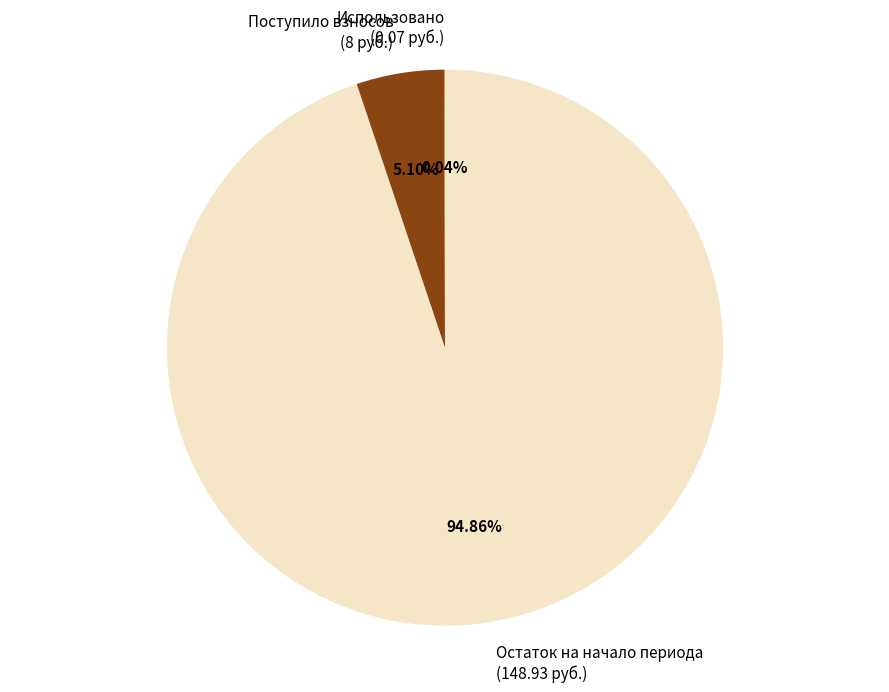

Is there a majority slice in this chart?

Yes